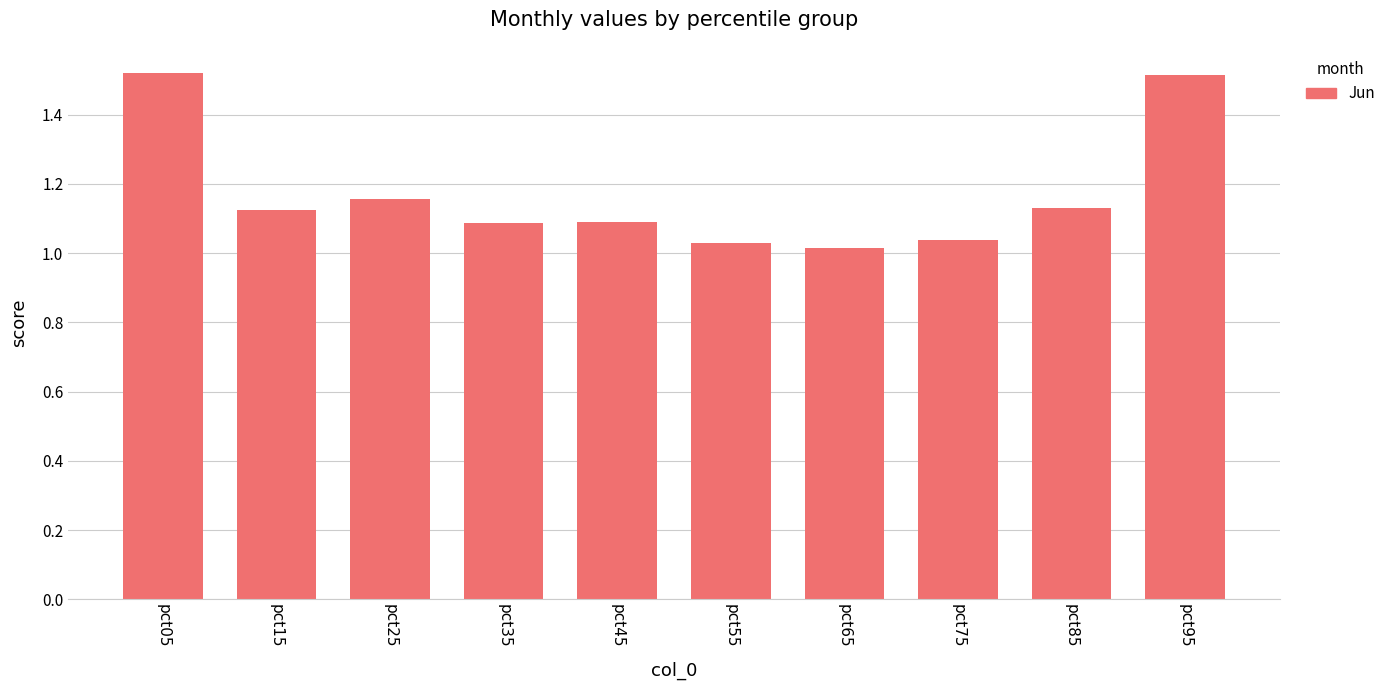

What is the sum of the values at pct05 and pct15?

2.6